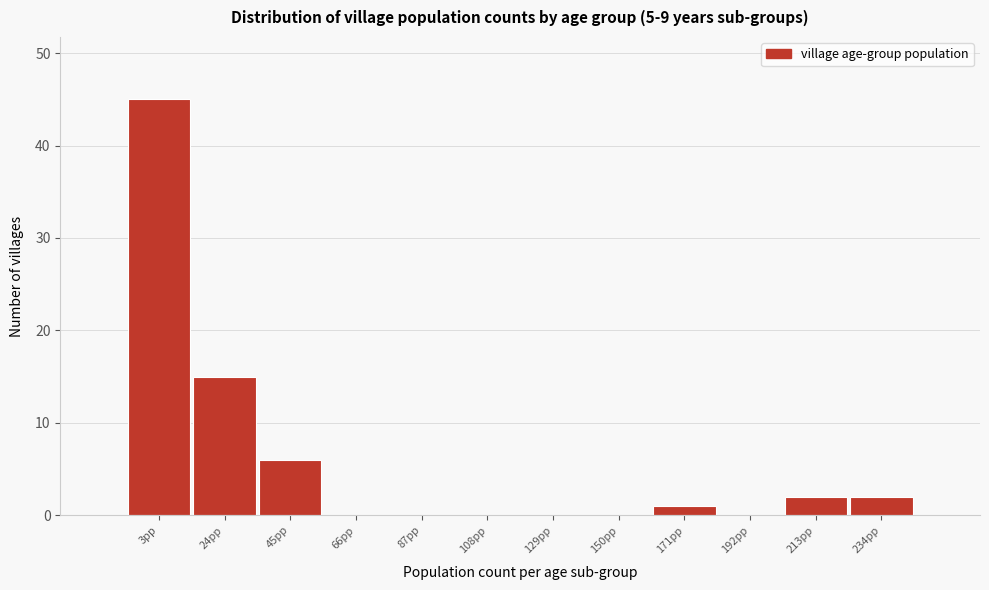

Reading left to right, extract all data points from this chart.

3pp=45	24pp=15	45pp=6	66pp=0	87pp=0	108pp=0	129pp=0	150pp=0	171pp=1	192pp=0	213pp=2	234pp=2